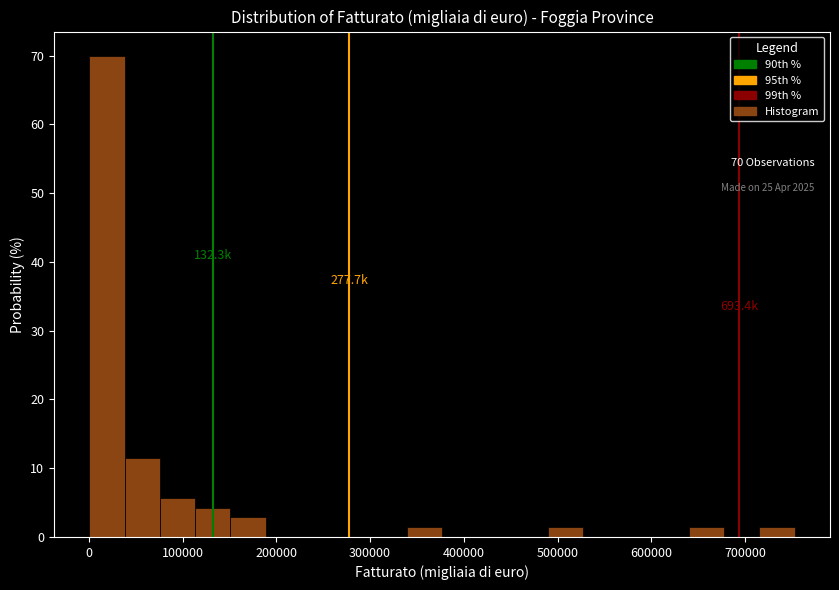

Around what value on the x-axis is the tallest bar? Give the approximate position of its centre, as read against the axis.

20000